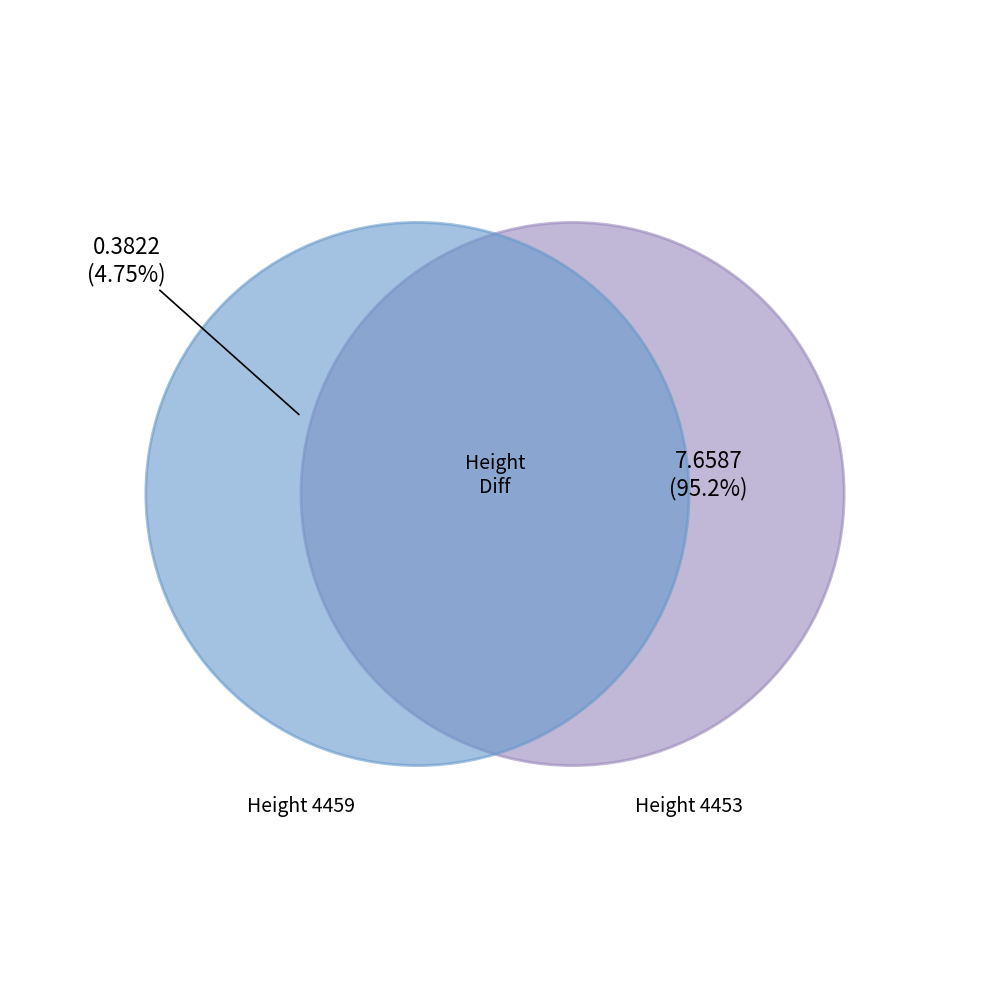

True or false: 4459 accounts for 13% of the total.

False